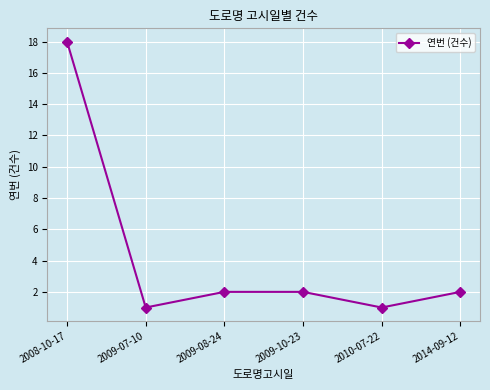

What is the value of the 6th point from the left?

2